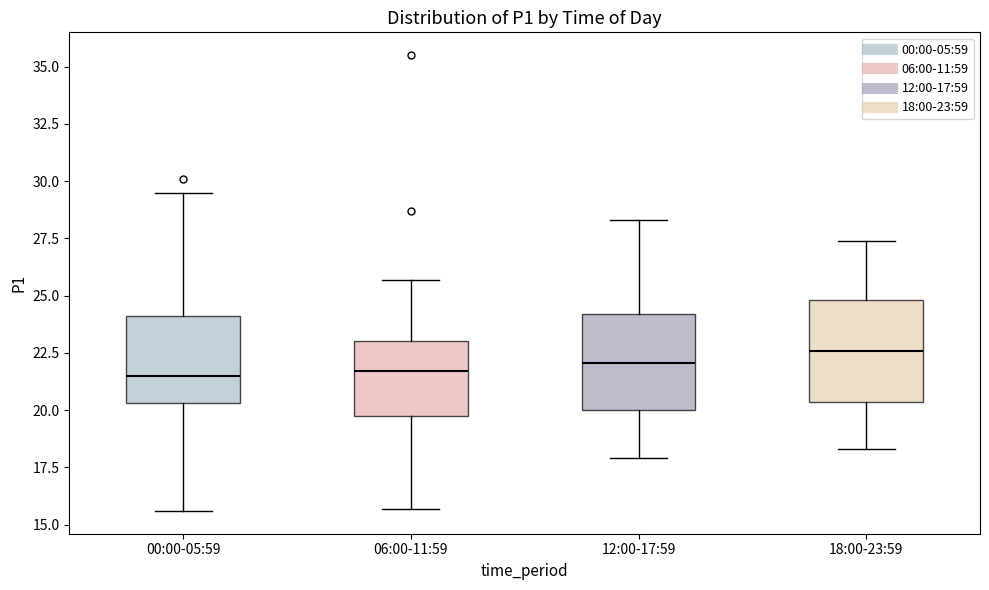

Reading left to right, read every box against the y-axis: the position of its median line, the range the box covers, and the ends of its whiskers. The values are not printed on the chart, so give them approximately, as read against the axis.

00:00-05:59: median 21.5, box 20.5 to 24.0, whiskers 15.5 to 29.5
06:00-11:59: median 21.5, box 20.0 to 23.0, whiskers 15.5 to 25.5
12:00-17:59: median 22.0, box 20.0 to 24.0, whiskers 18.0 to 28.5
18:00-23:59: median 22.5, box 20.5 to 25.0, whiskers 18.5 to 27.5